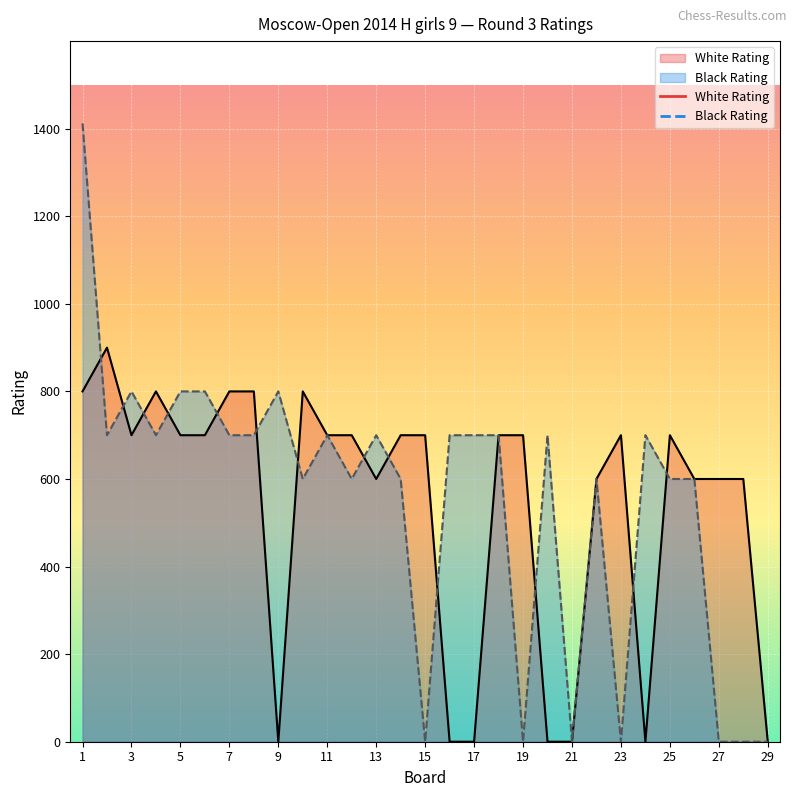

What is the sum of all Black Rating values?

15912